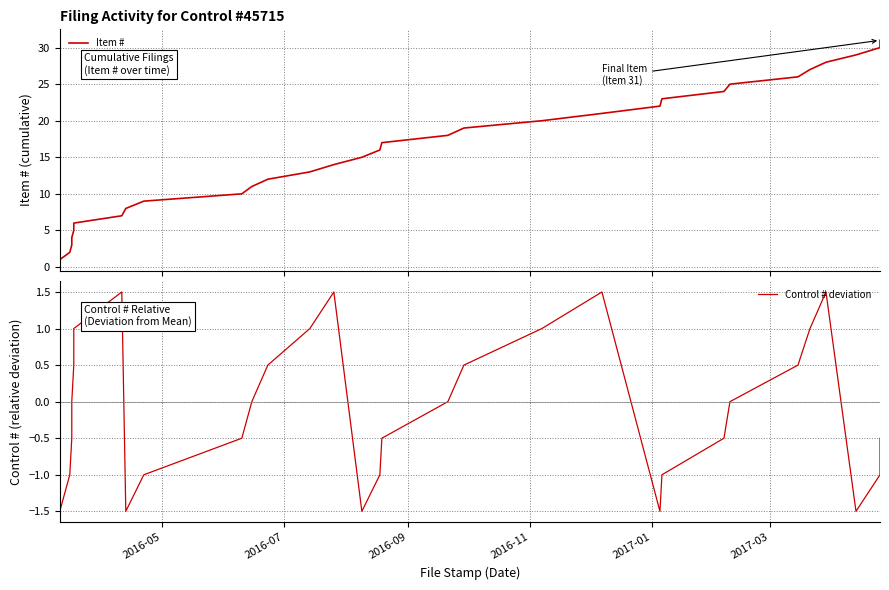

True or false: Control # deviation and Item # cross at least once.

False